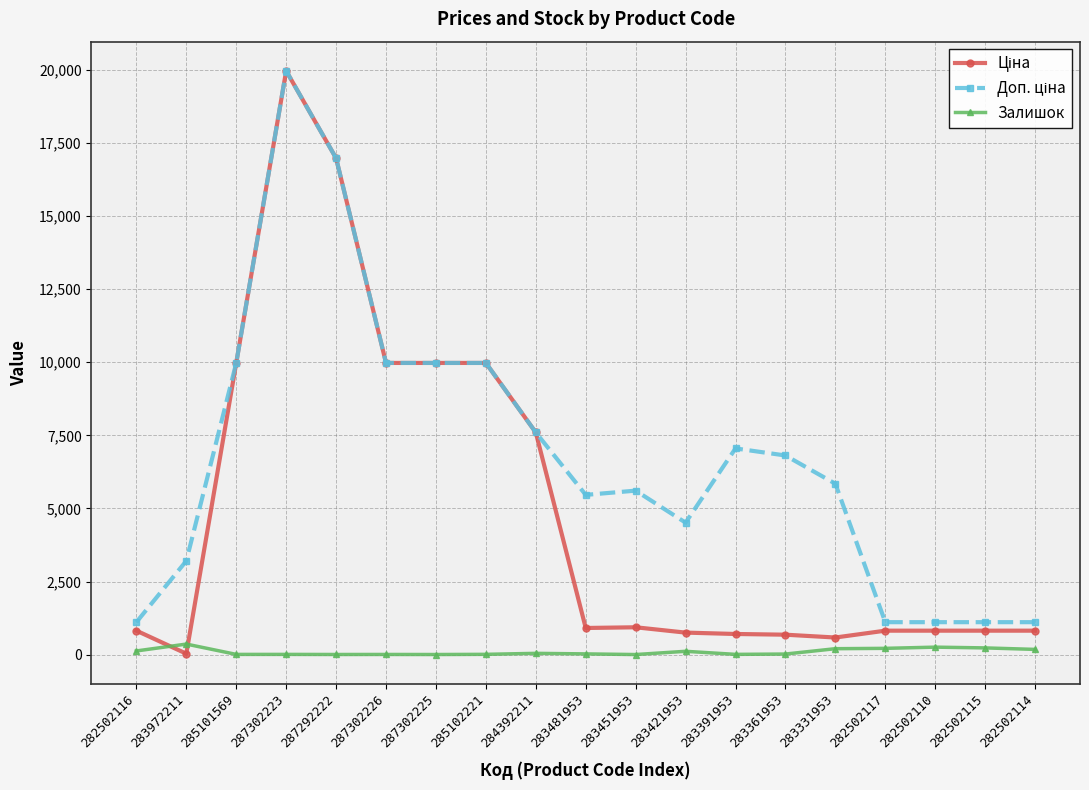

The Залишок series shows 24.0 at 283481953. True or false?

True